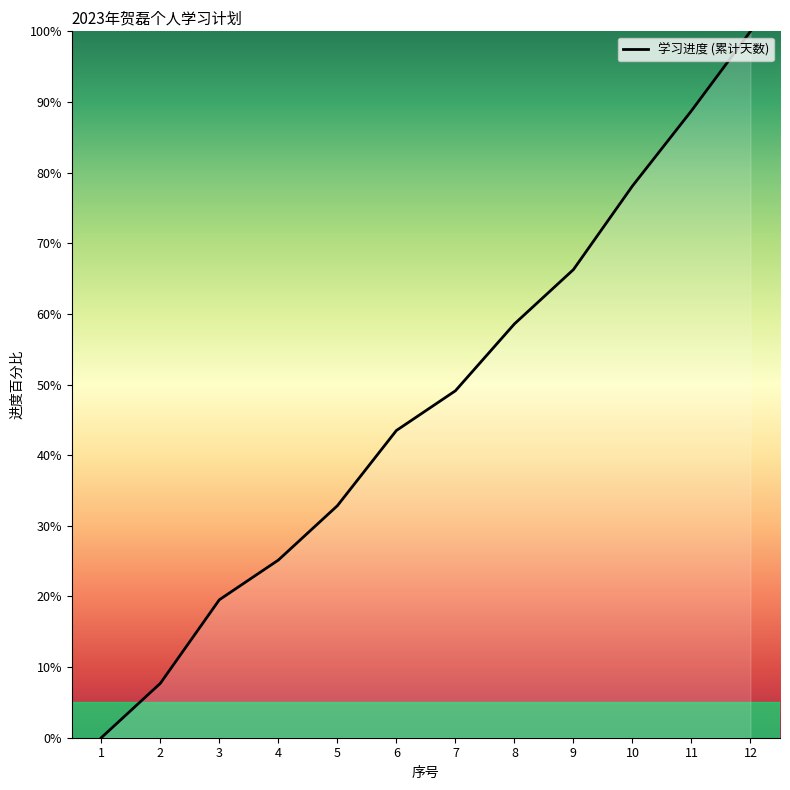

Between 7 and 3, which is larger?

7